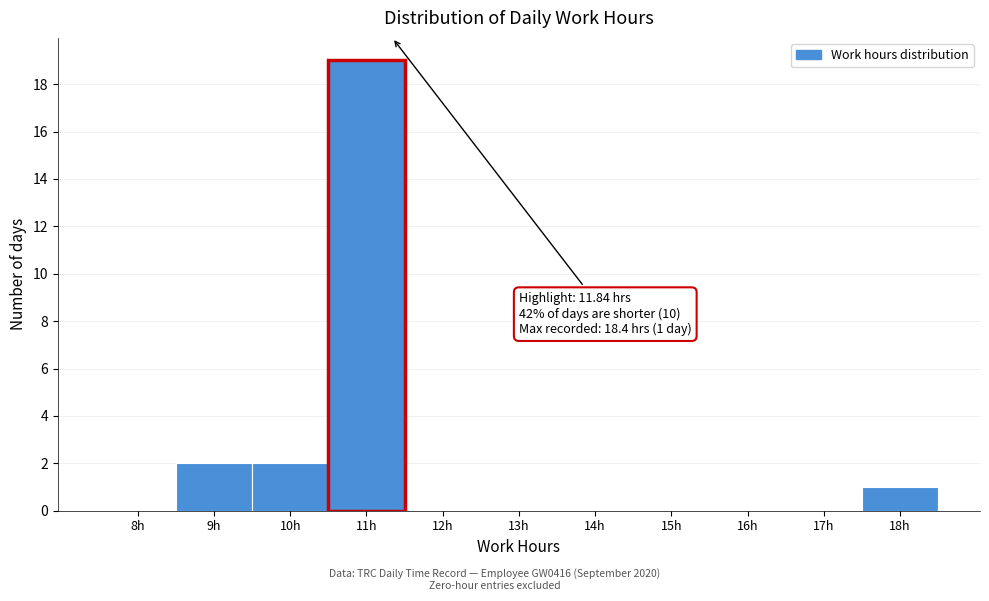

Reading left to right, list all the values displayed in this chart.

8h=0	9h=2	10h=2	11h=19	12h=0	13h=0	14h=0	15h=0	16h=0	17h=0	18h=1